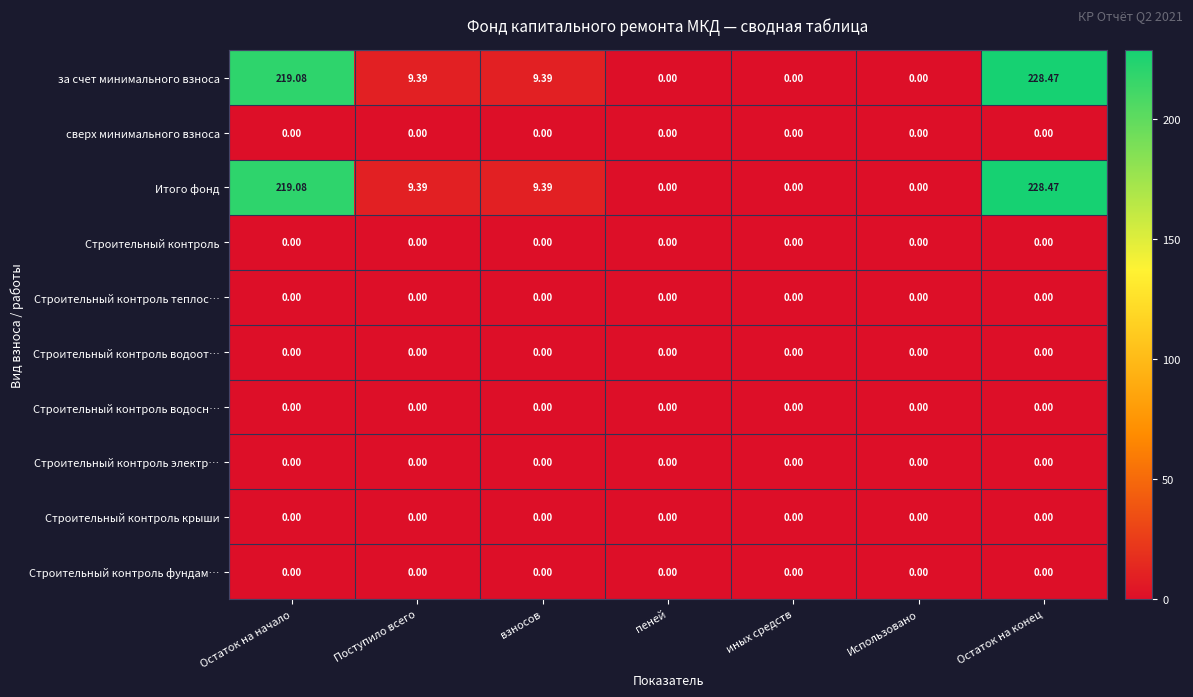

At which category is the sum across all series the highest?

Остаток на конец